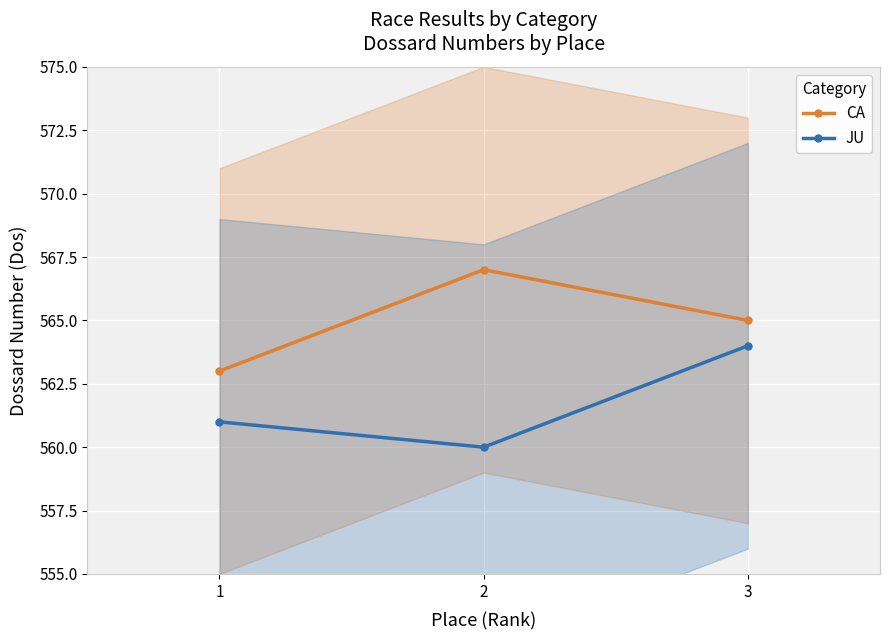

At which label does JU reach its peak?

3